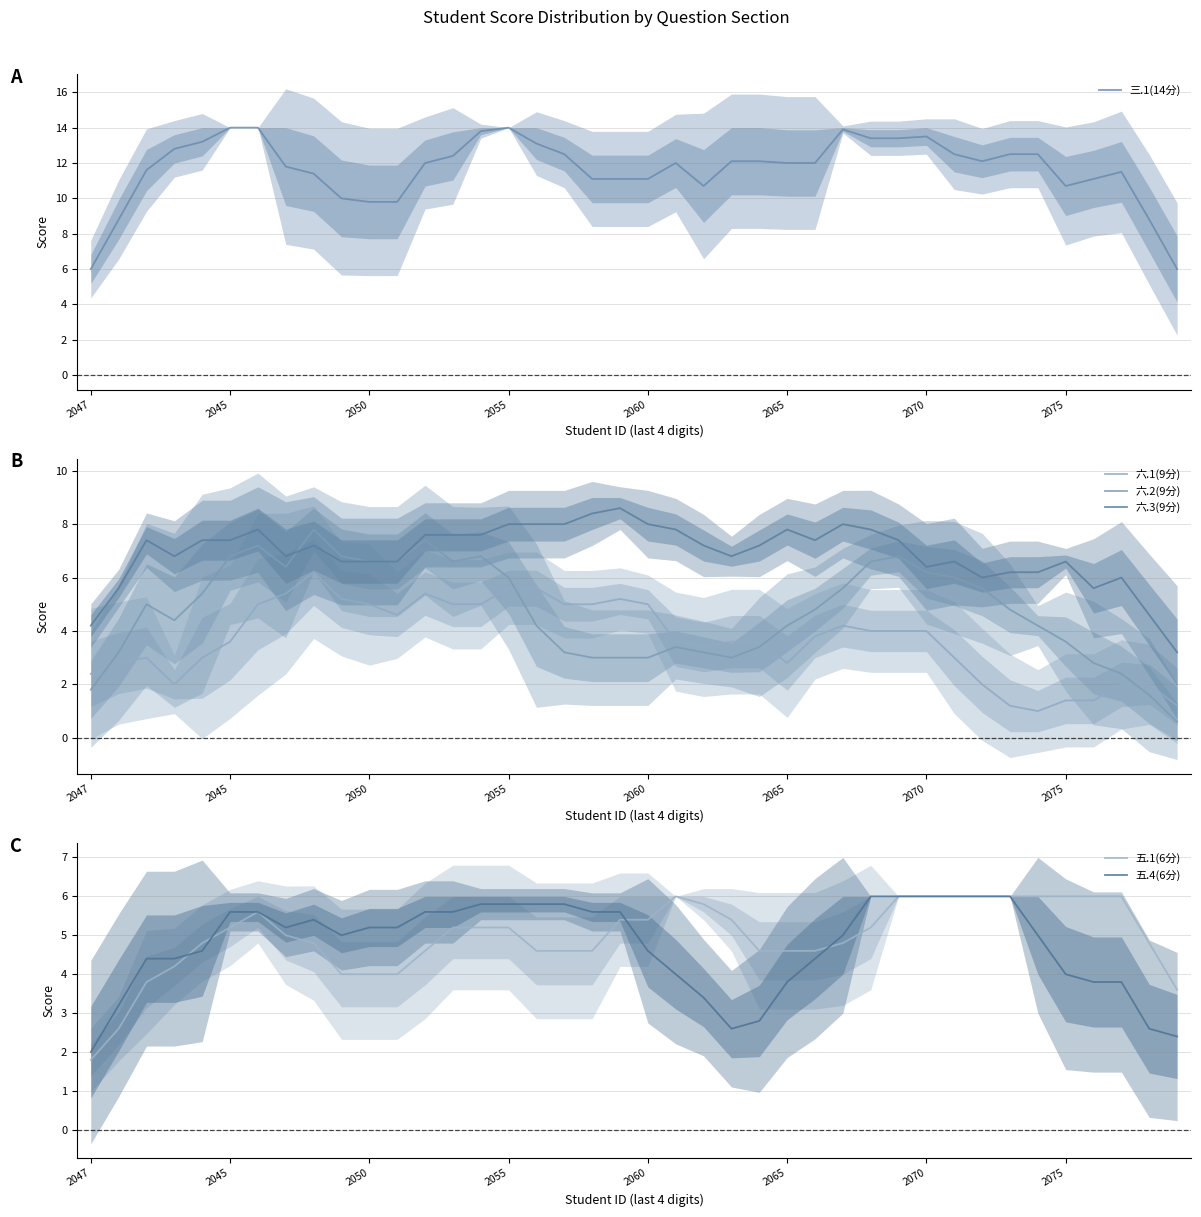

What is the difference between the highest and lowest values at 2047?

4.2